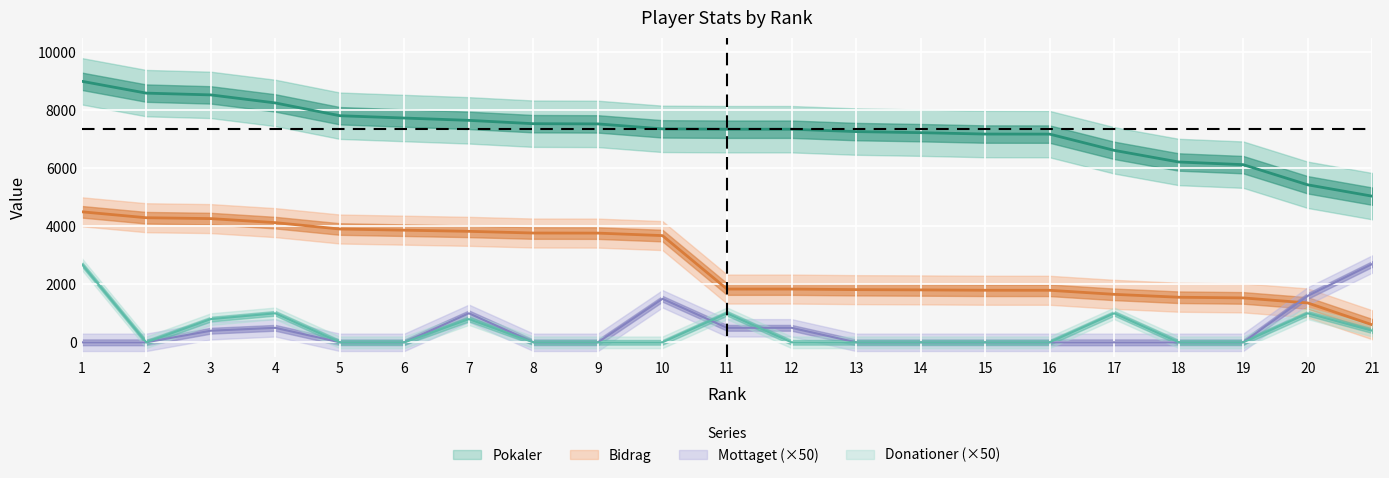

Which category has the lowest value across all series?

1